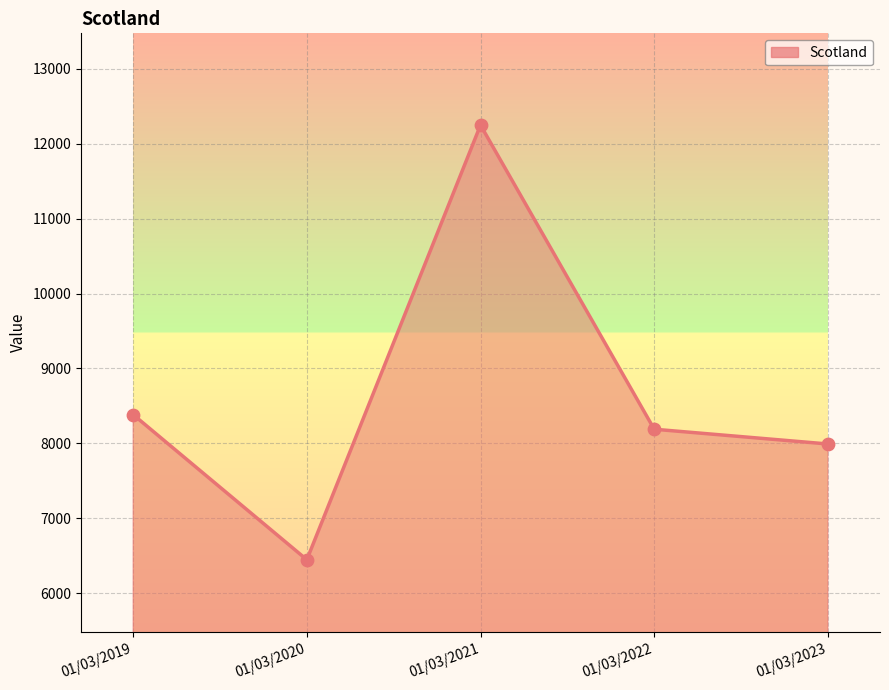

What is the change in value from 01/03/2019 to 01/03/2020?

-1937